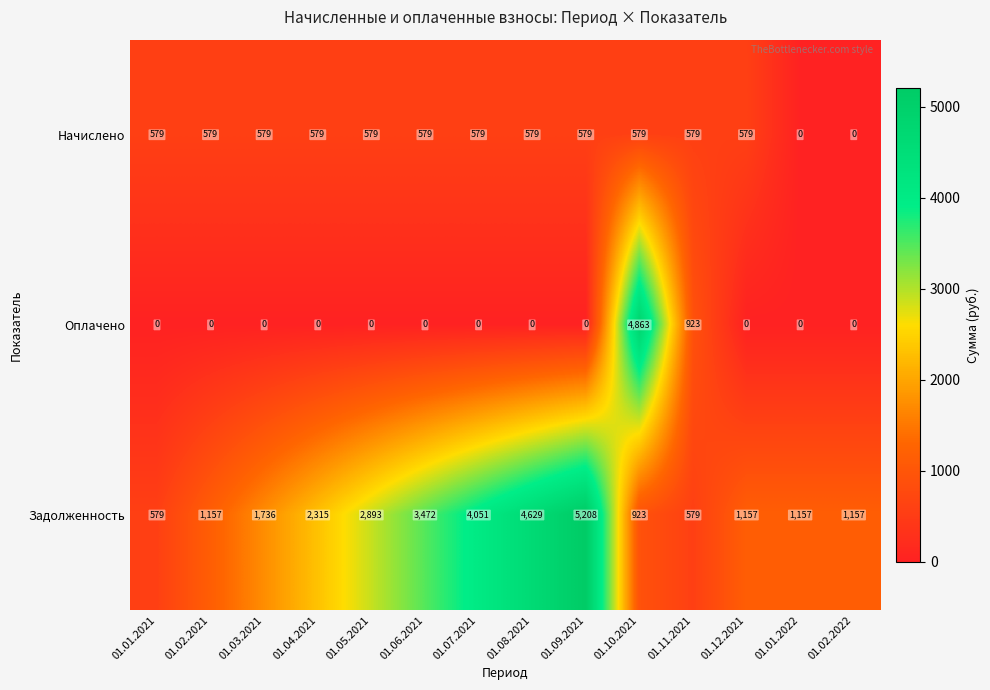

Count the number of data series in this chart.

3